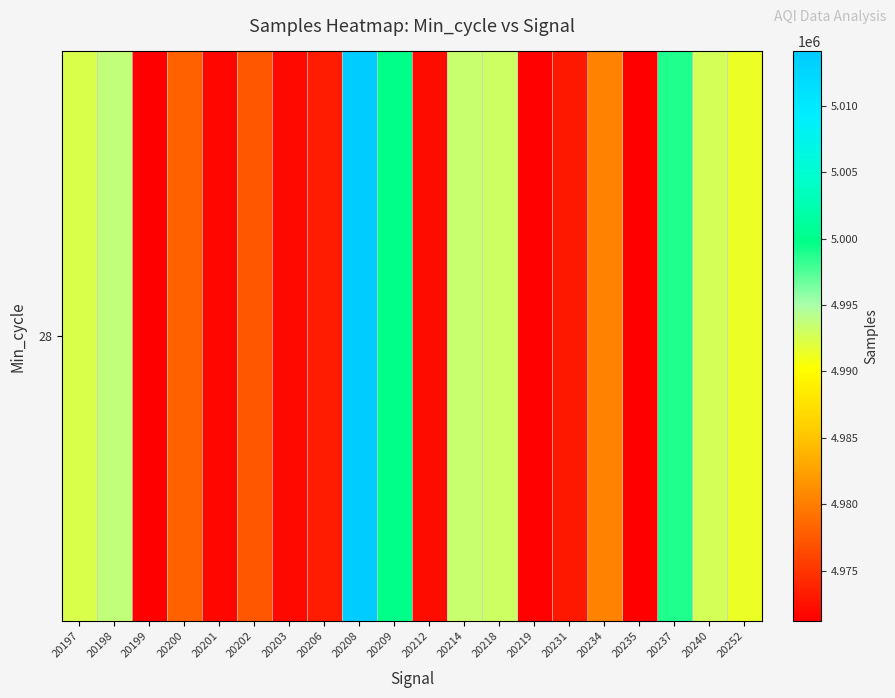

Reading left to right, extract all data points from this chart.

20197=4992381	20198=4993681	20199=4971191	20200=4978009	20201=4971808	20202=4977287	20203=4971949	20206=4973307	20208=5014108	20209=4999697	20212=4972048	20214=4993453	20218=4993009	20219=4971507	20231=4972953	20234=4980468	20235=4971191	20237=4998966	20240=4992789	20252=4991389